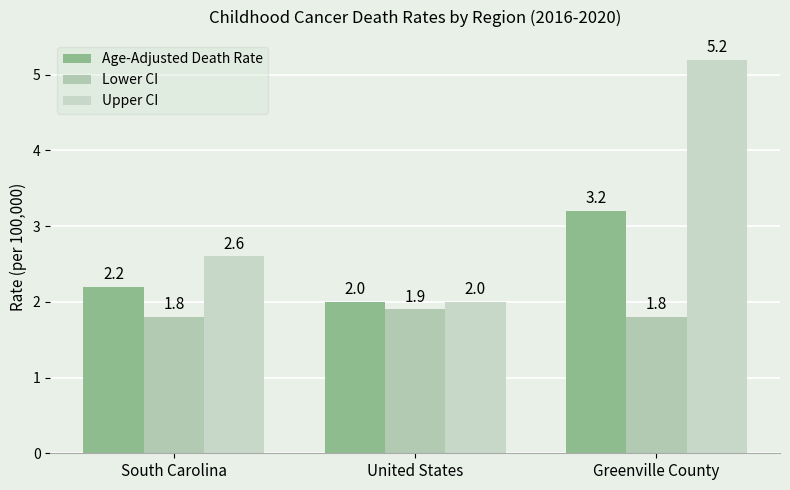

What is the sum of all Upper CI values?

9.8